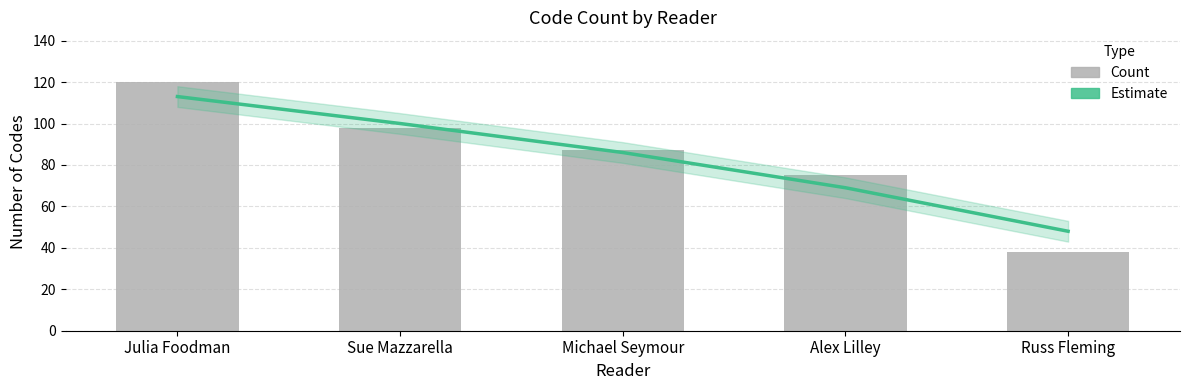

What is the label of the 2nd bar from the left?

Sue Mazzarella